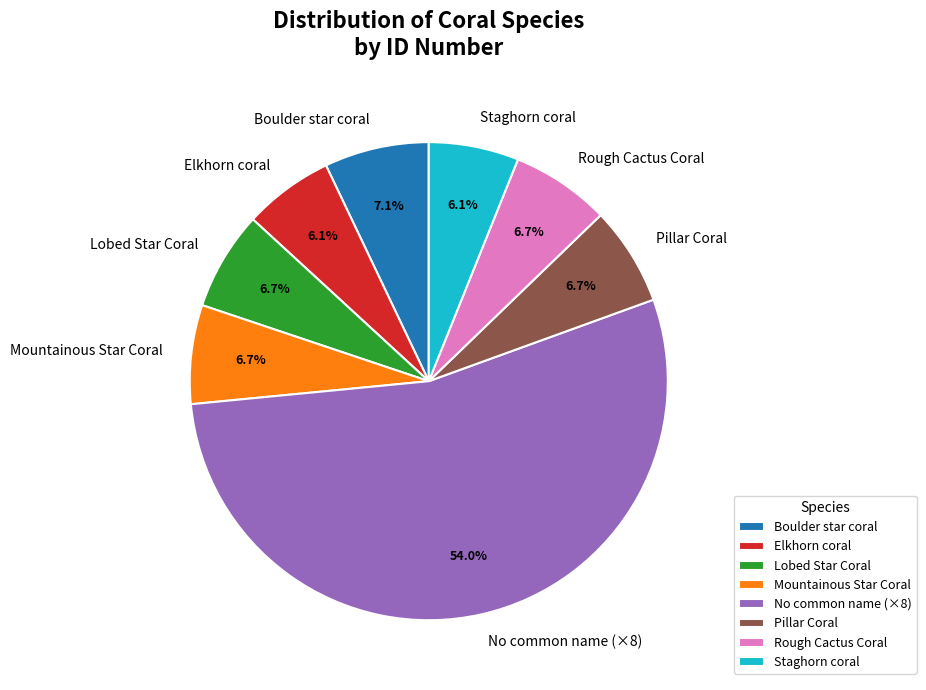

What is the largest slice in the pie chart?

No common name (×8)